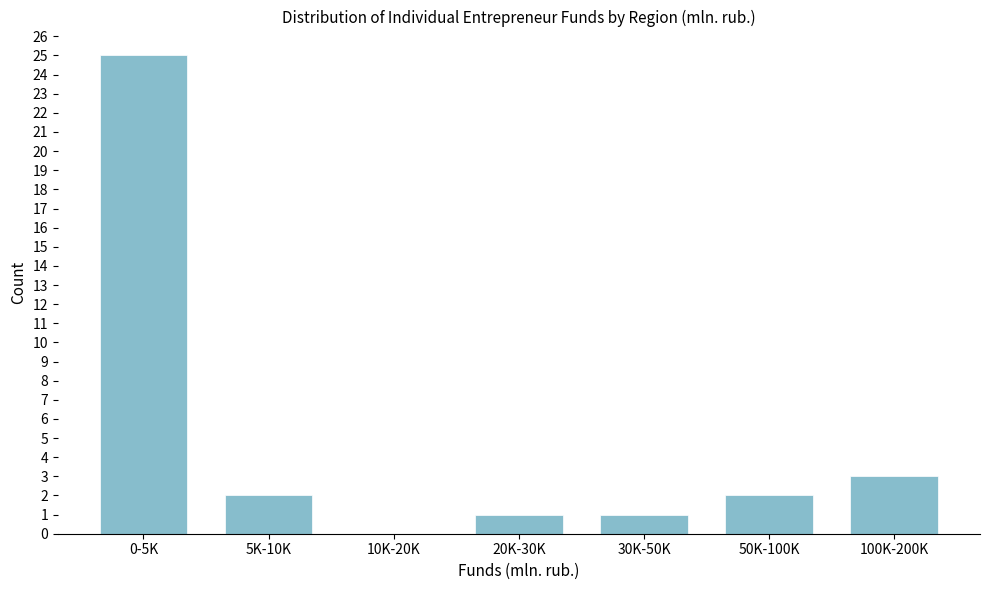

Reading left to right, list all the values displayed in this chart.

0-5K=25	5K-10K=2	10K-20K=0	20K-30K=1	30K-50K=1	50K-100K=2	100K-200K=3